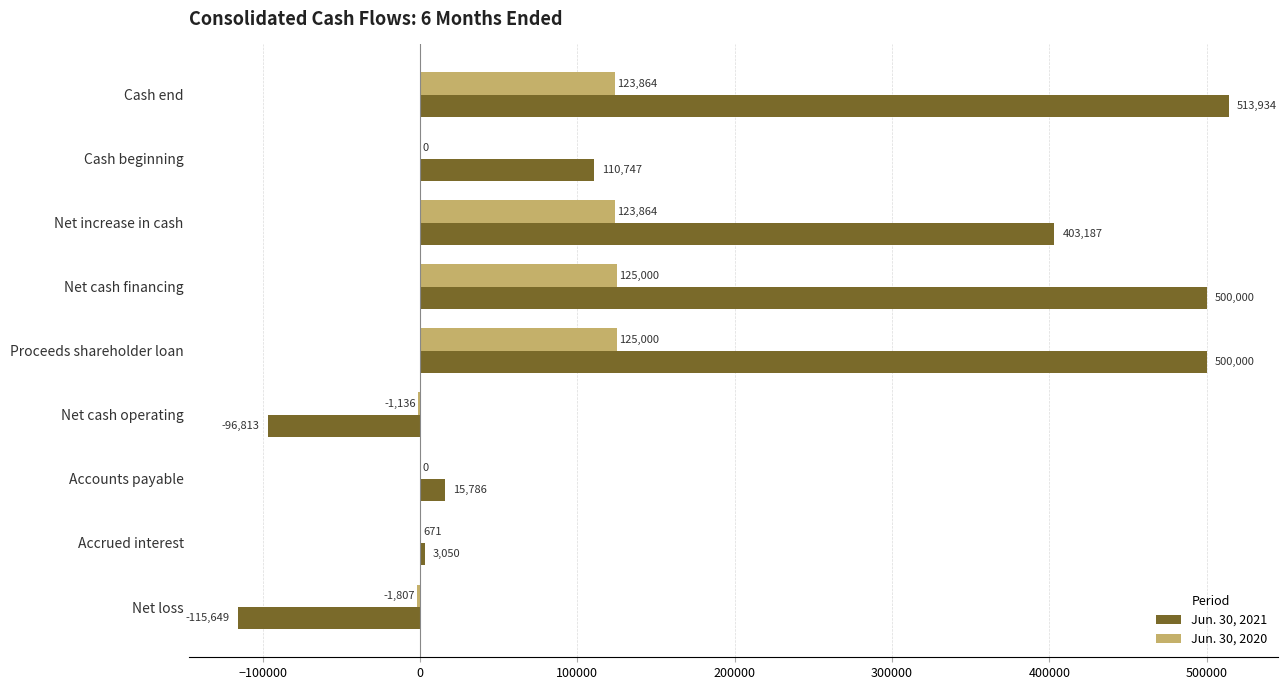

Which series has the largest range (max minus min)?

Jun. 30, 2021